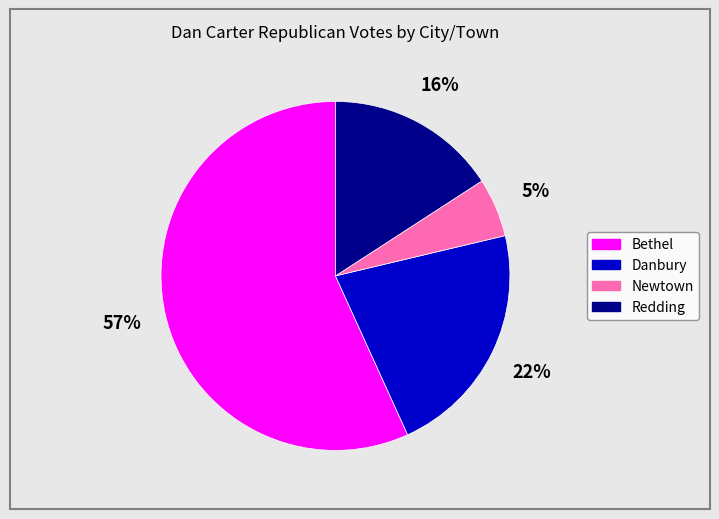

Do Newtown and Bethel together represent more than half of the pie?

Yes